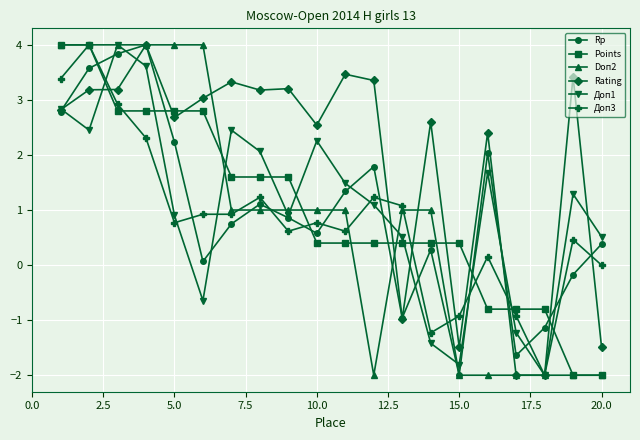

Which series has the largest total across all categories?

Rating